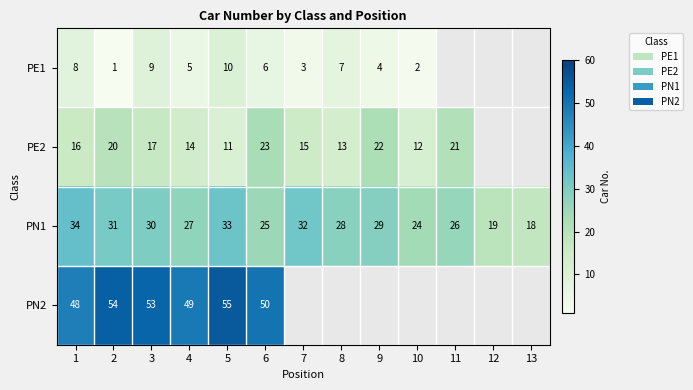

At which category does the chart reach its peak across all series?

5